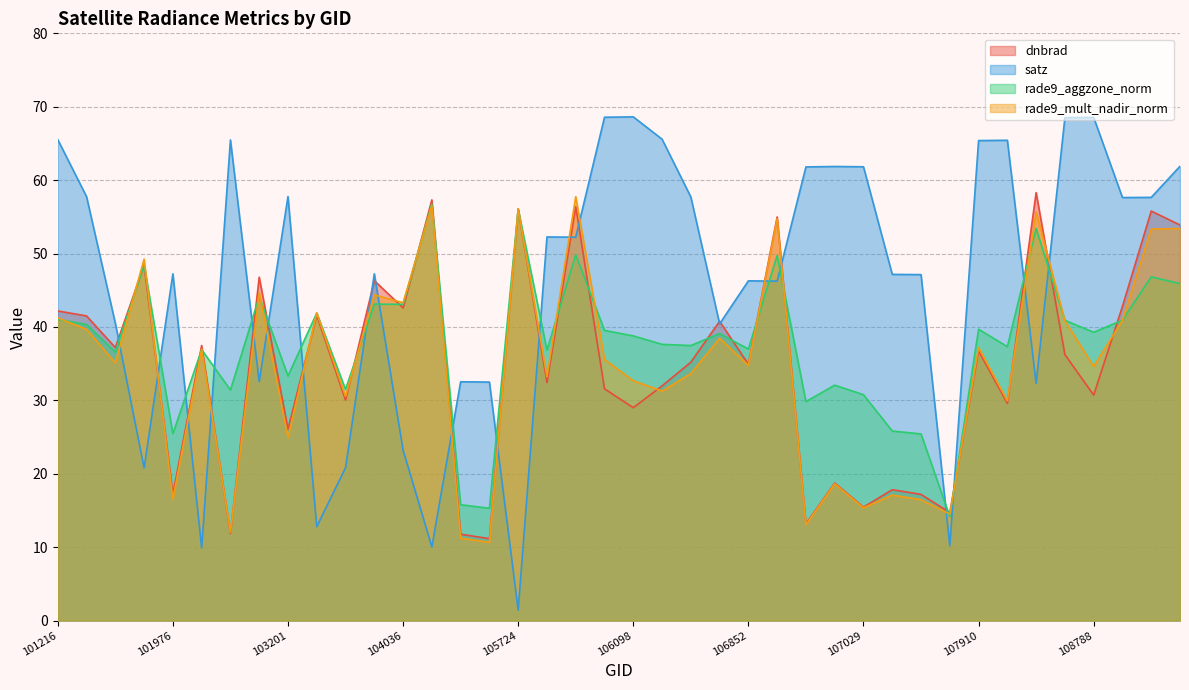

What is the maximum value for satz?

68.6